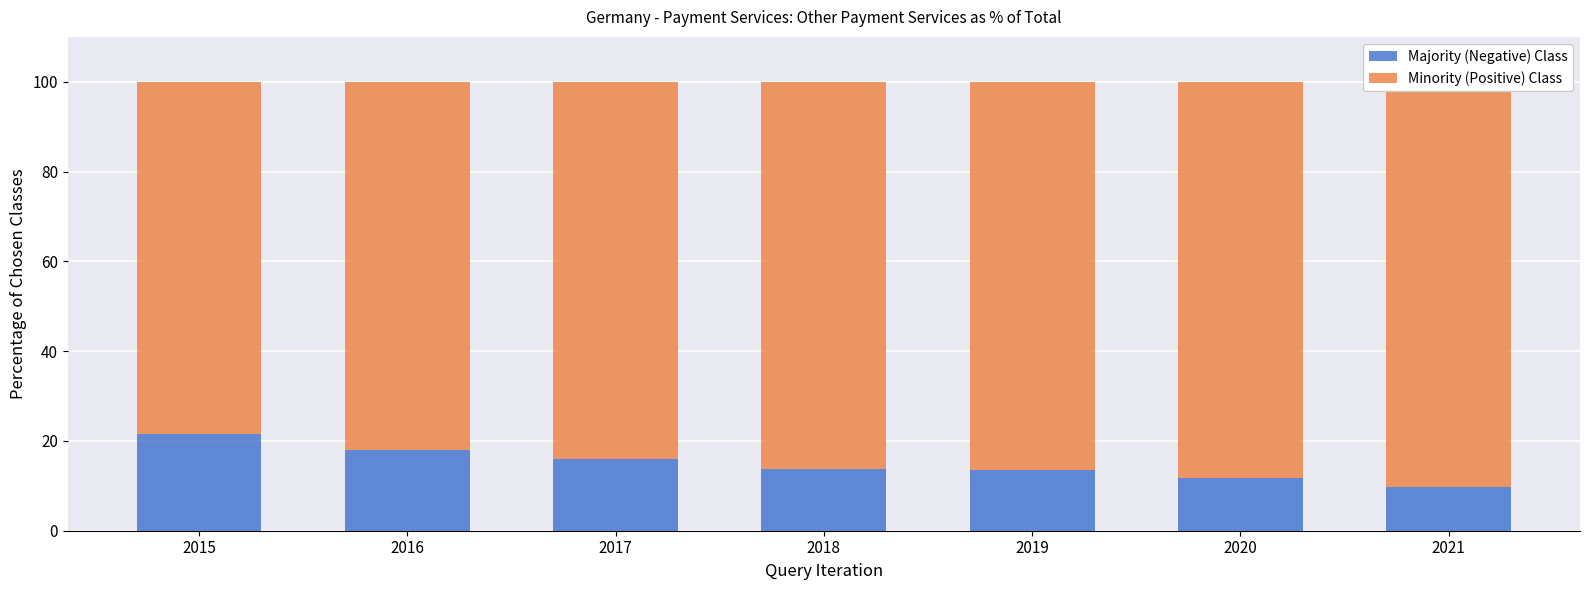

Which category has the lowest value in the Majority (Negative) Class series?

2021